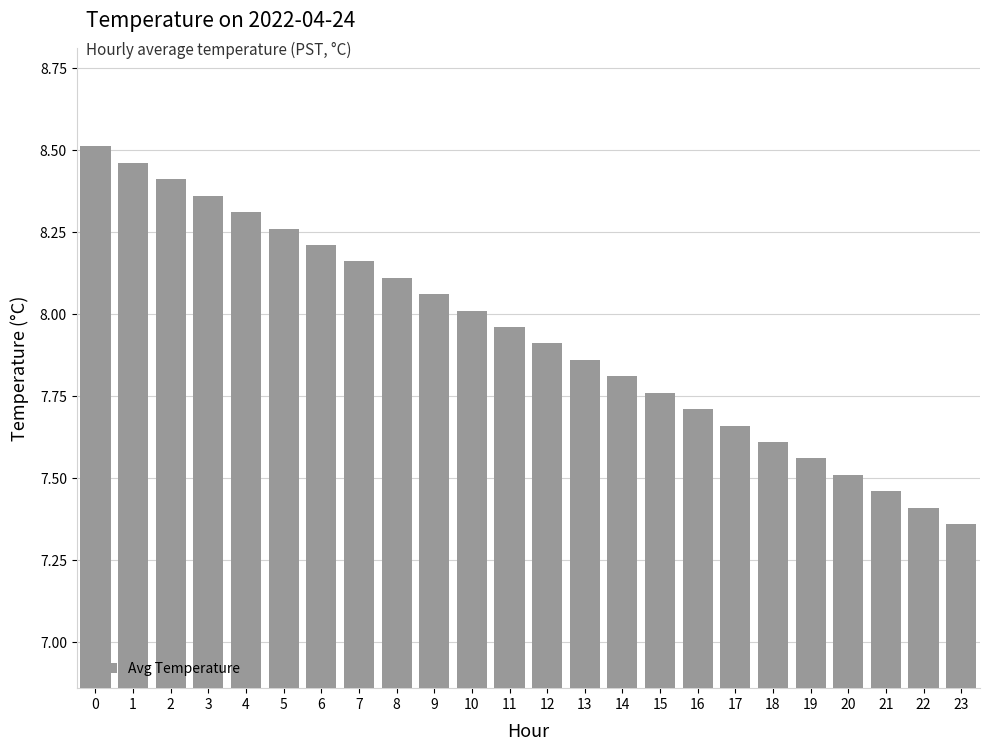

At which label is the value closest to 7?

23